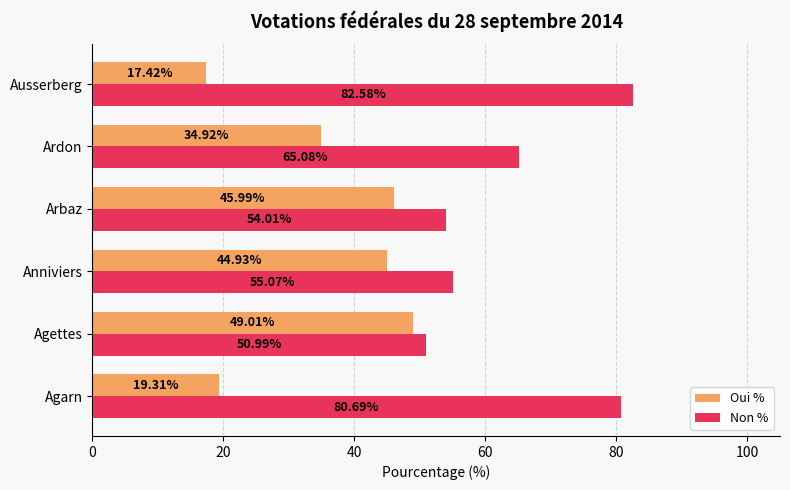

What is the difference between the highest and lowest values at Ausserberg?

65.2